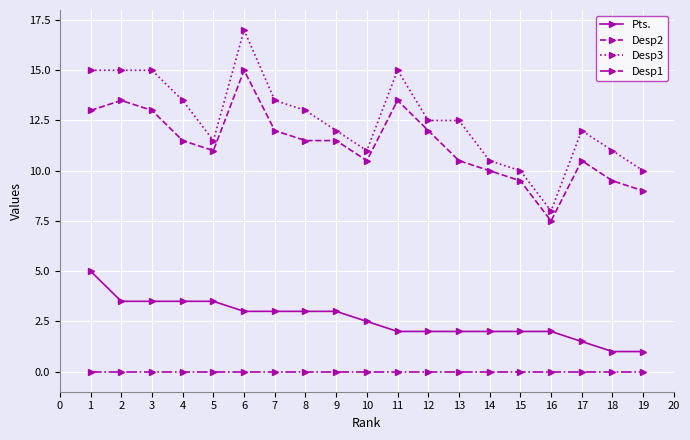

The value of Desp2 at 18 is 14.5. True or false?

False